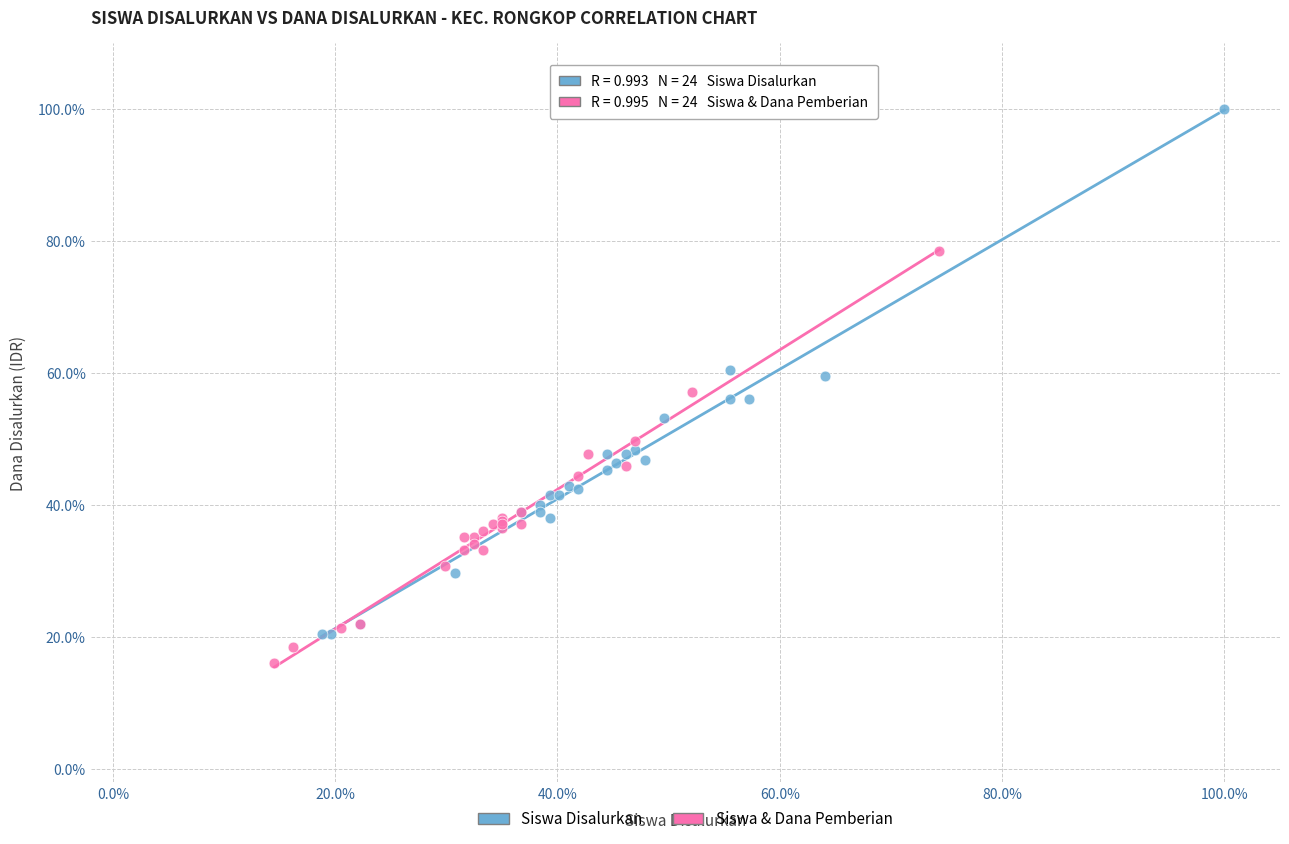

Which series contains the highest Y value?

Siswa Disalurkan